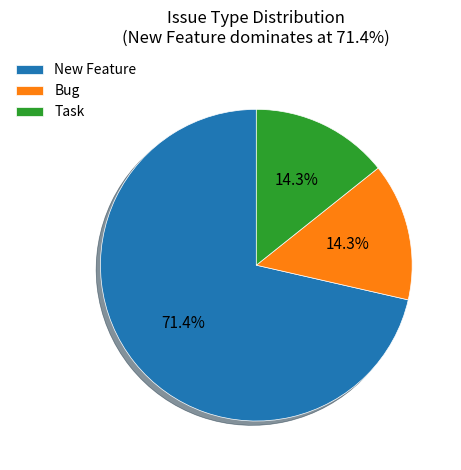

What percentage is NOT represented by Bug?

85.7%